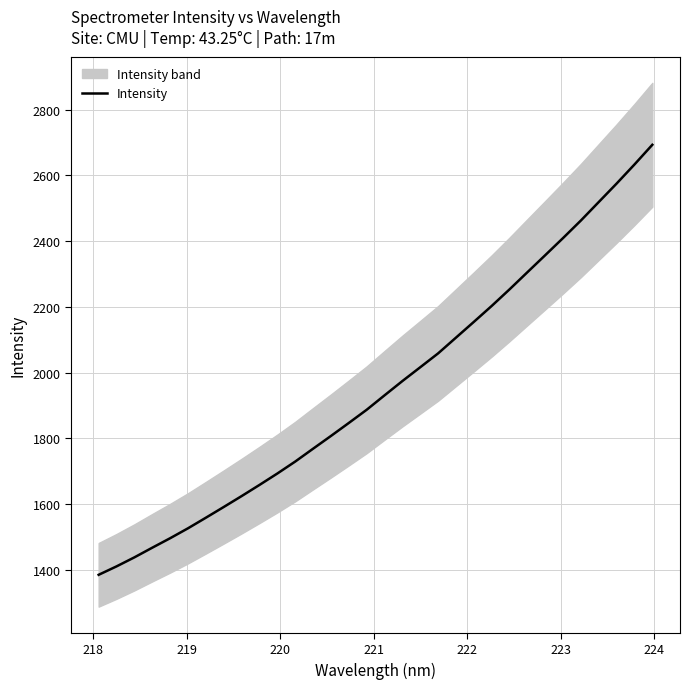

What is the lowest value of the Intensity series?

1384.1